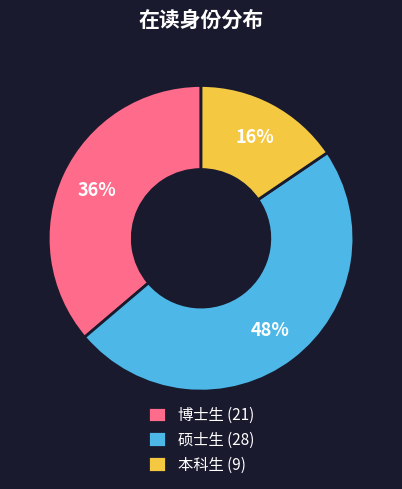

To the nearest percent, what percentage of the pie is 硕士生?

48%